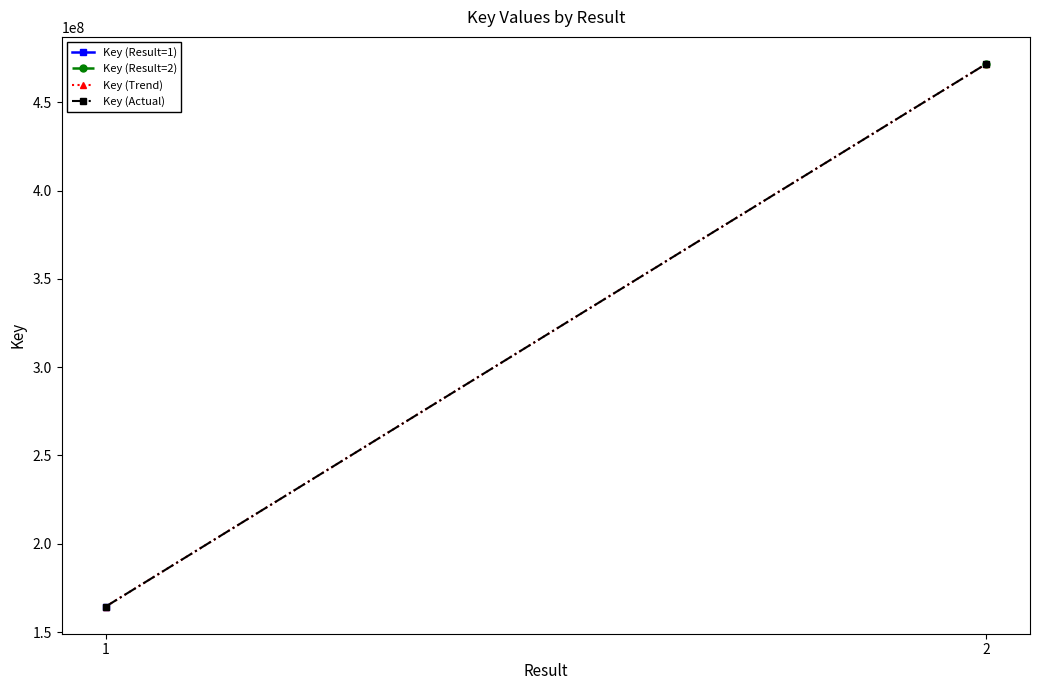

At which category is the sum across all series the highest?

2